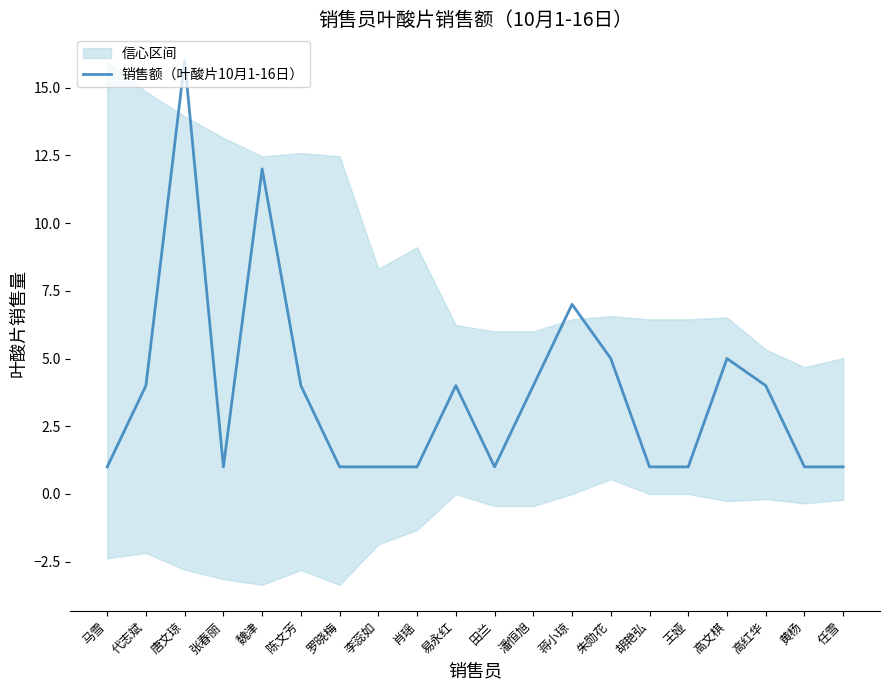

What is the label of the 14th point from the right?

罗晓梅